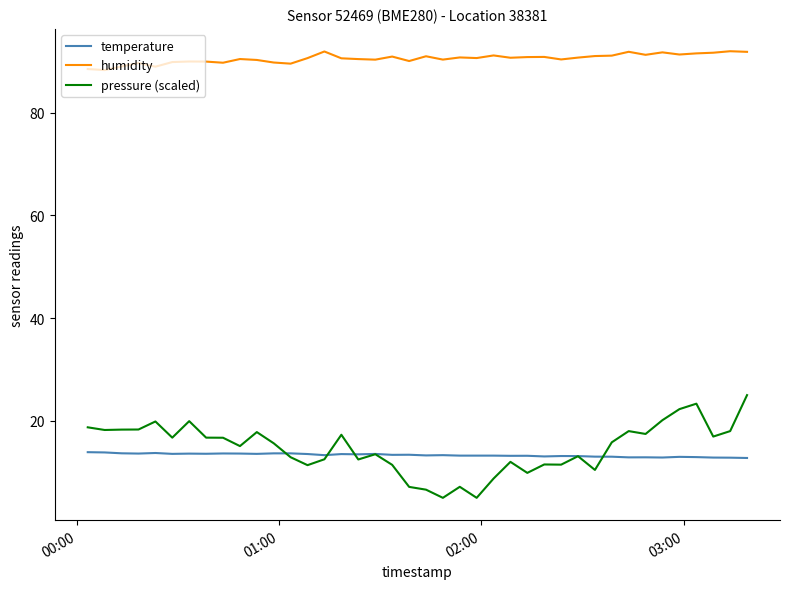

Does the chart have visible grid lines?

No